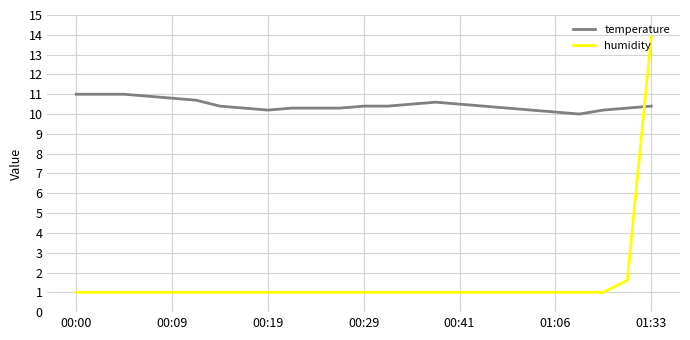

Which series has the largest total across all categories?

temperature